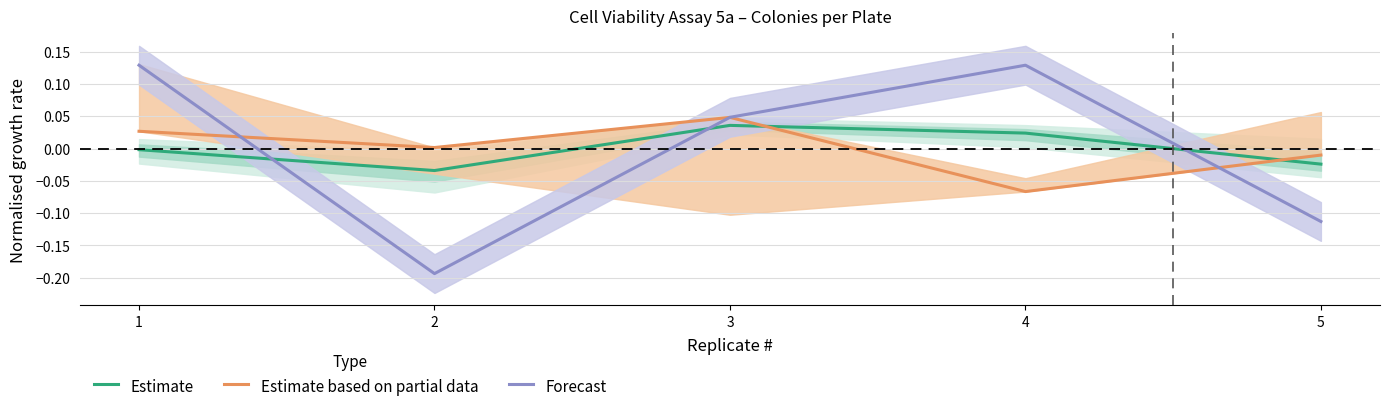

Where does the Estimate based on partial data series first go above 0?

1